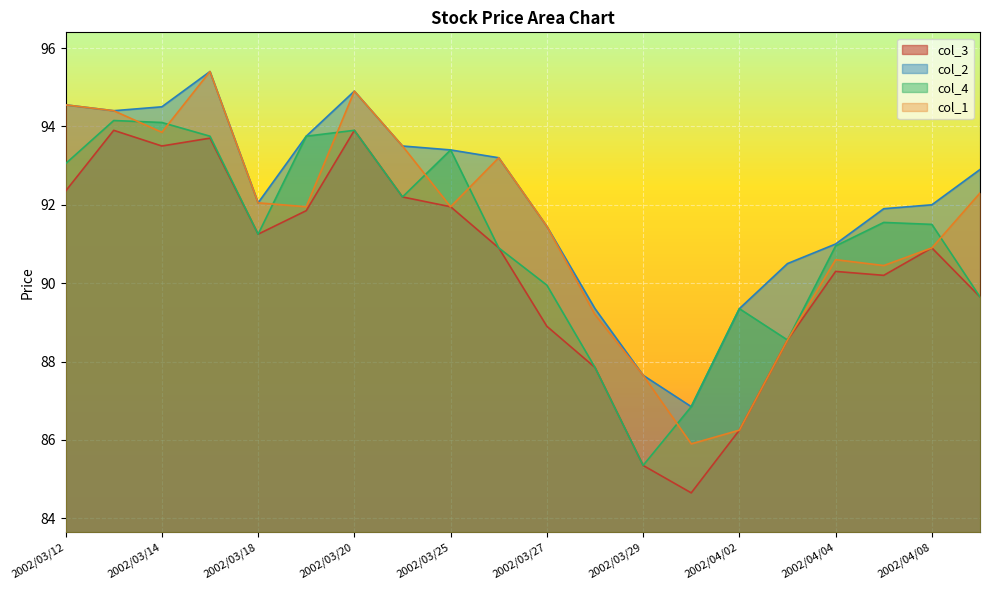

Where is the first local minimum for col_4?

2002/03/18